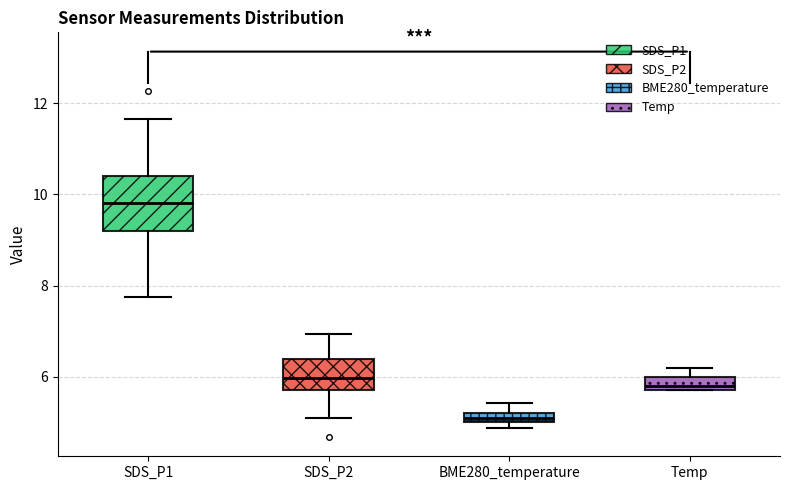

Comparing the boxes themselves (not the whiskers), which one is the tallest?

SDS_P1